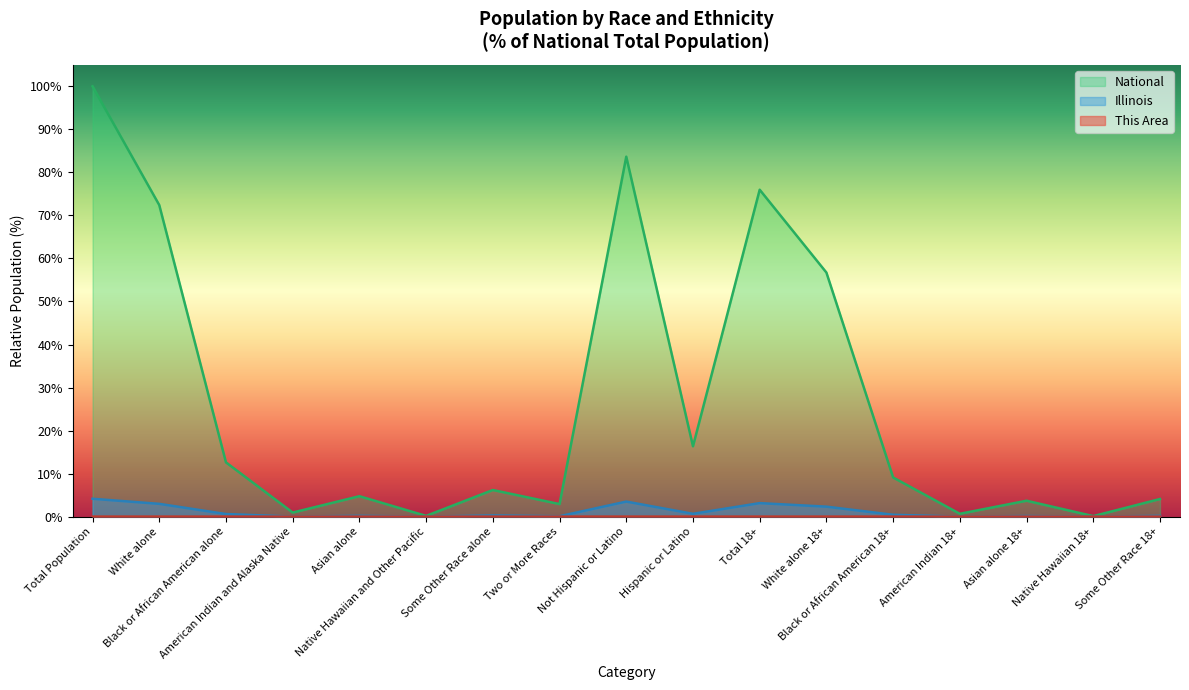

What is the spread (max minus min) of values at Total 18+?

76.0